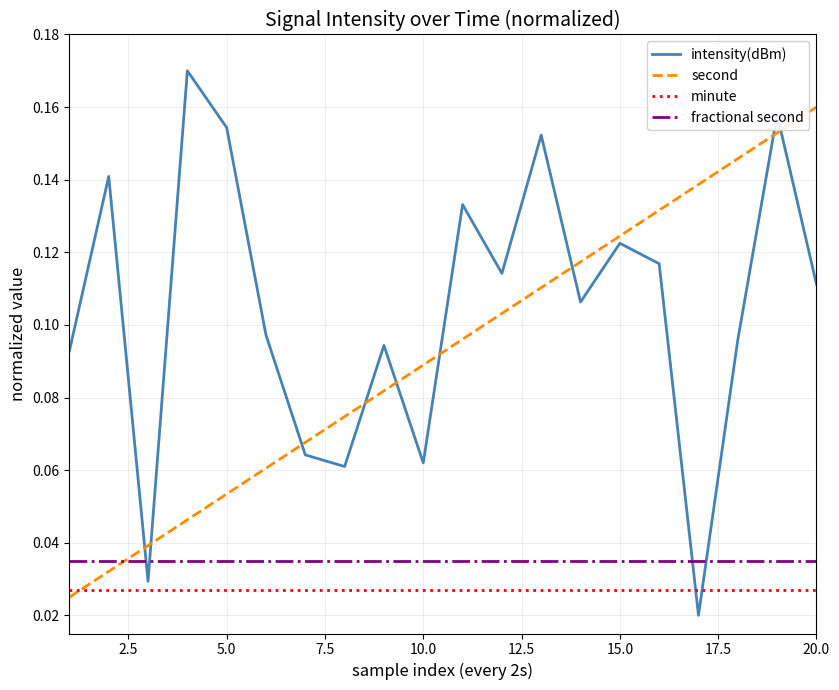

Which series has the largest total across all categories?

intensity(dBm)